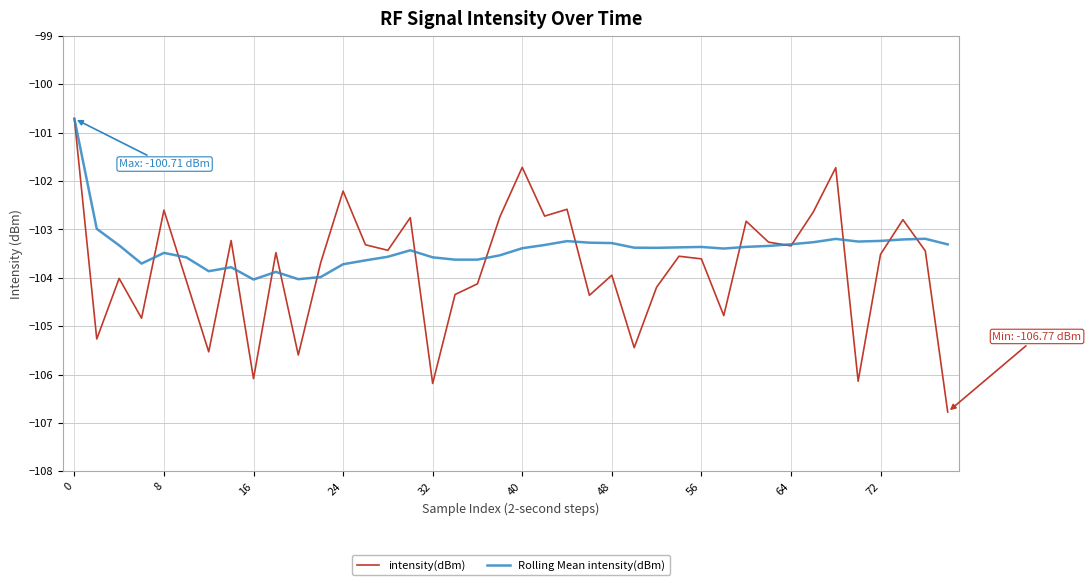

Rank the series by their average value, from lowest to highest.

intensity(dBm), Rolling Mean intensity(dBm)